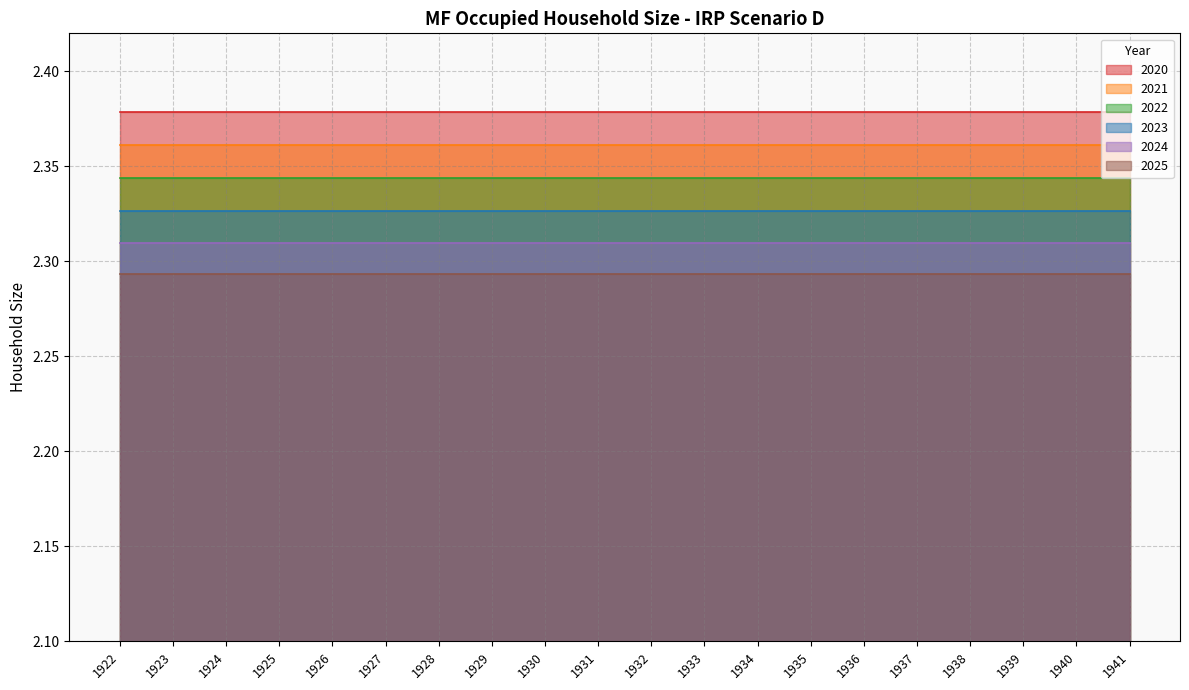

Is it true that 2025 equals 2.3 at 1933?

True